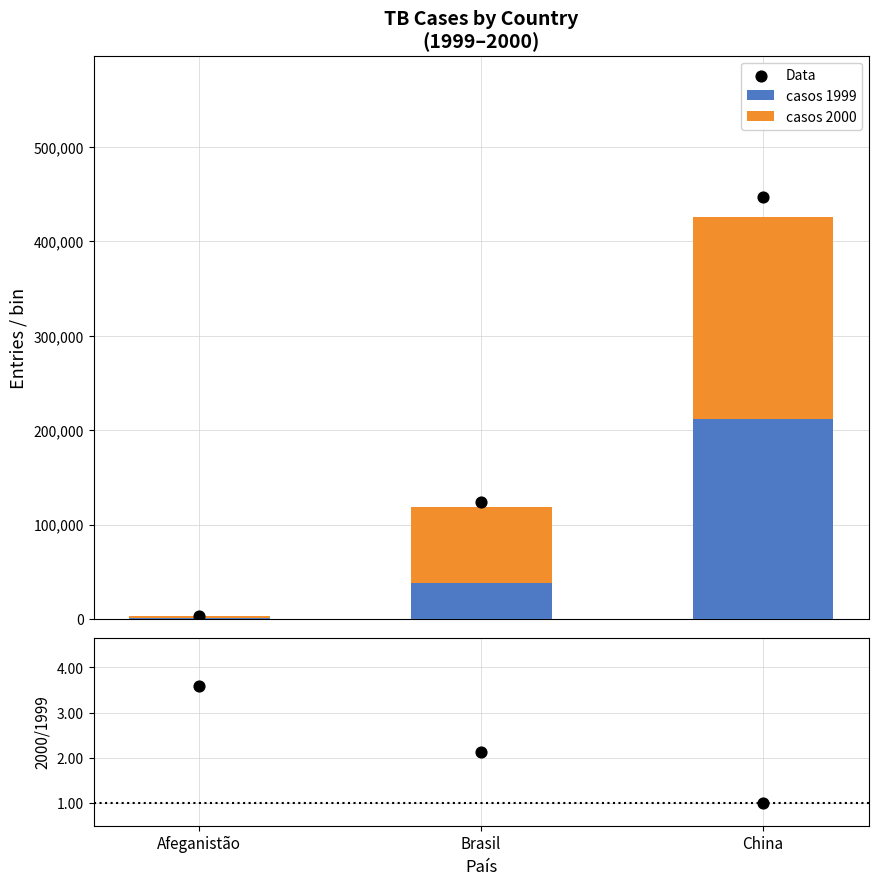

At which category is the sum across all series the highest?

China